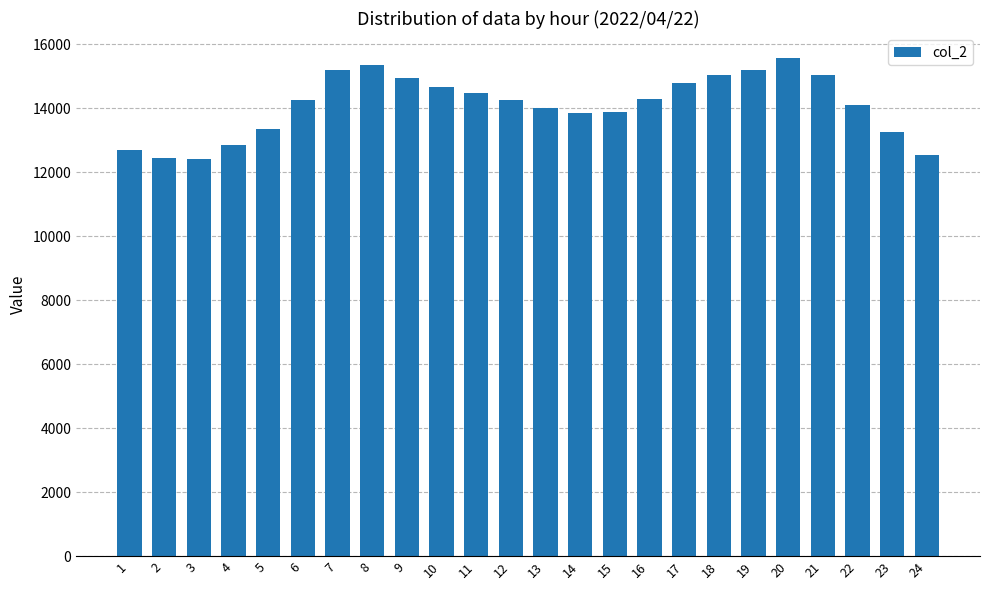

What is the smallest value displayed?

12425